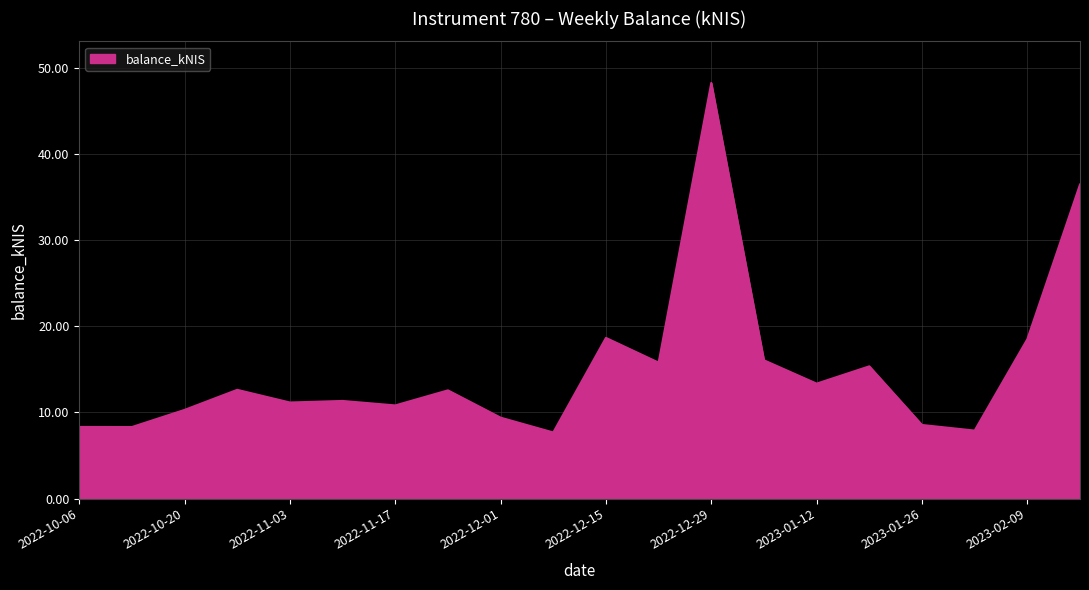

What is the difference between the maximum and minimum values?

40.6